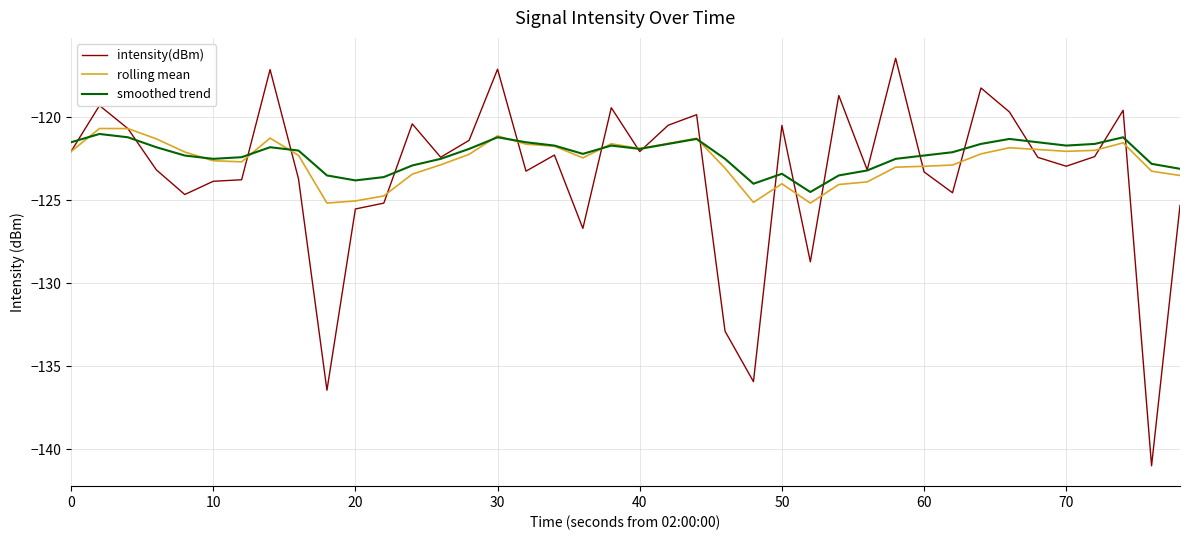

What is the smallest value displayed?

-141.0